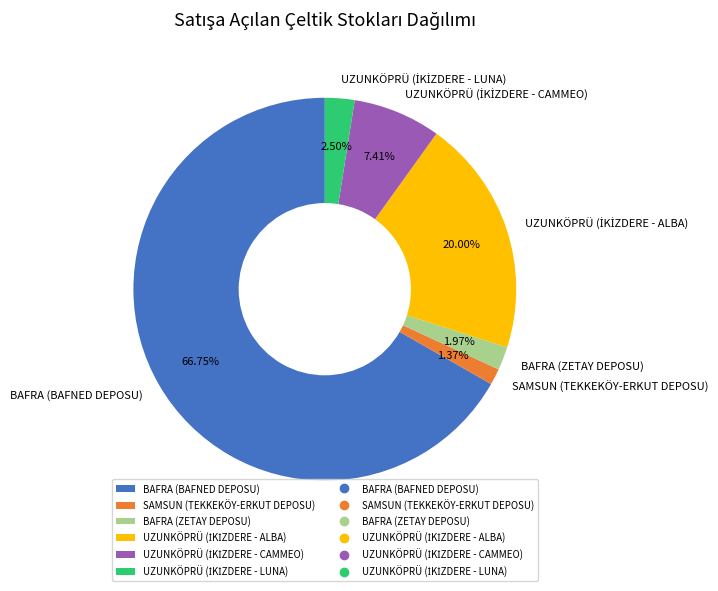

Which category has the smallest portion of the pie?

SAMSUN (TEKKEKÖY-ERKUT DEPOSU)